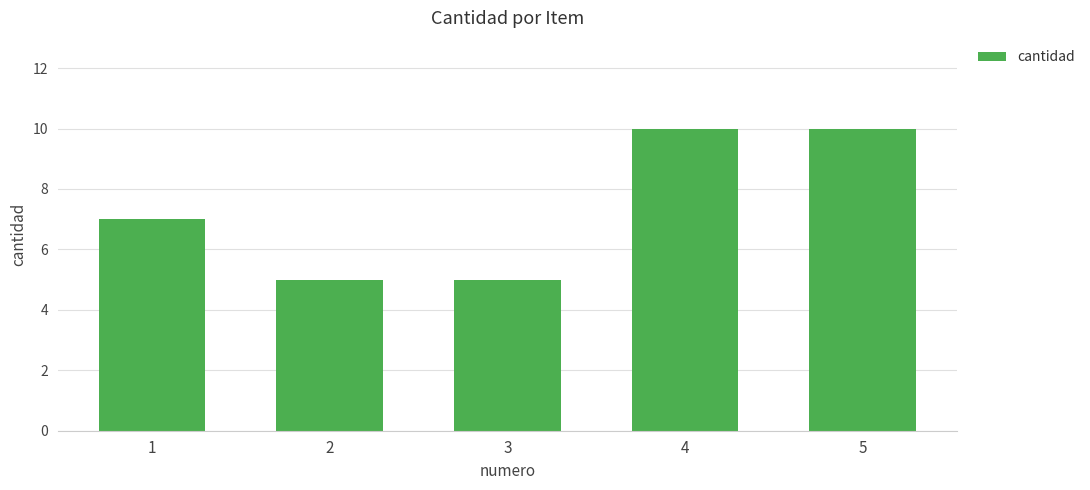

What is the change in value from 3 to 5?

+5